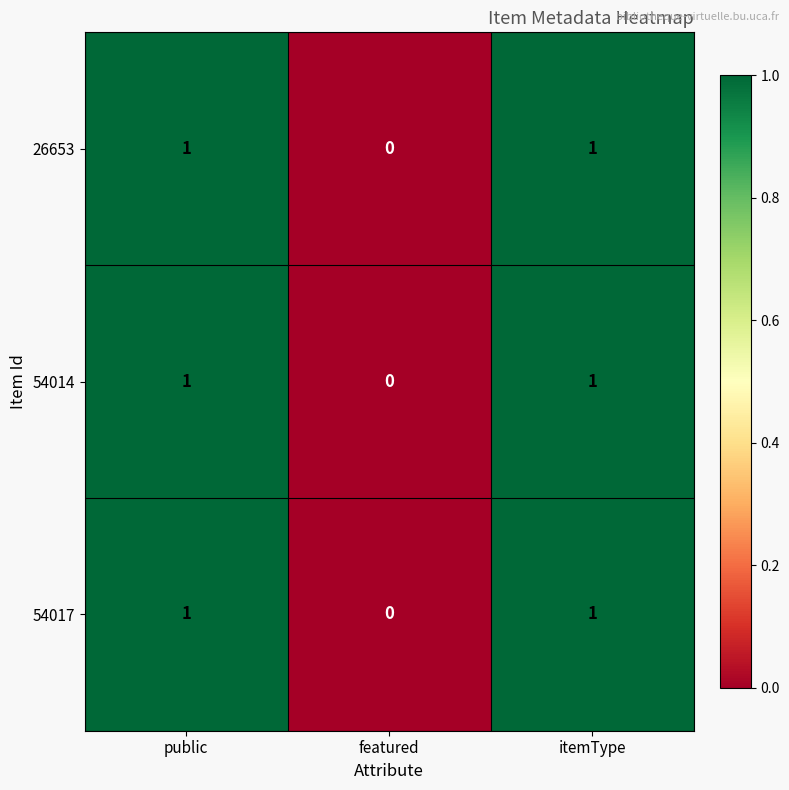

How many series are shown in this chart?

3